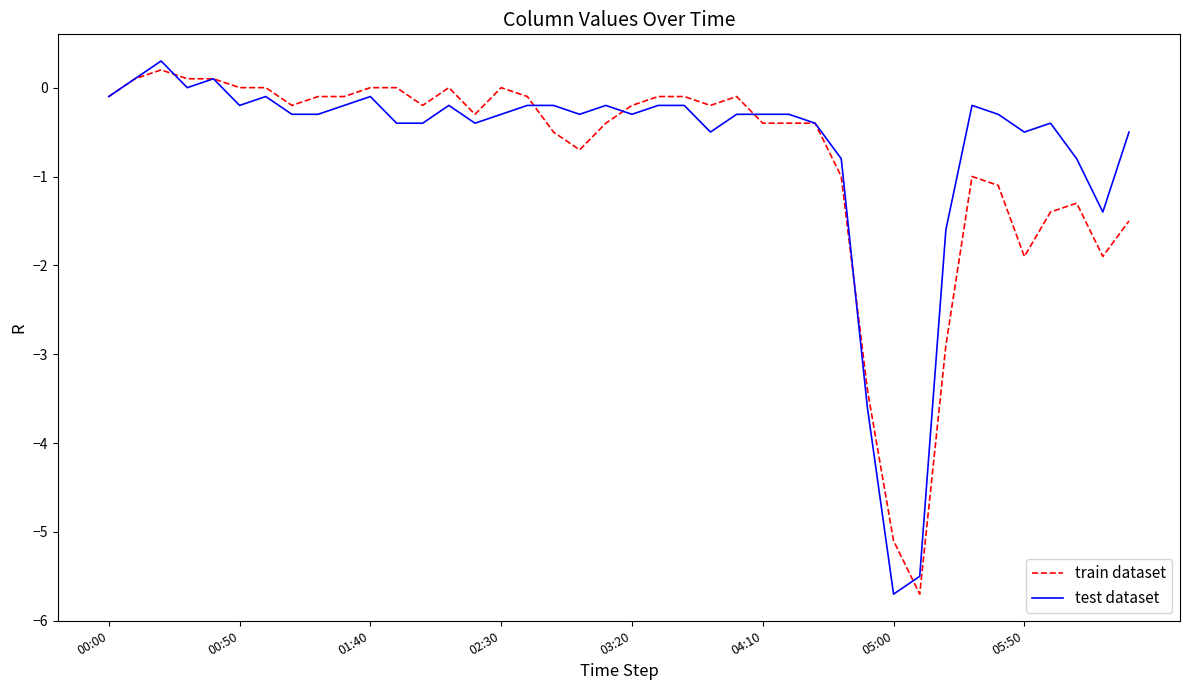

What is the minimum value for train dataset?

-5.7